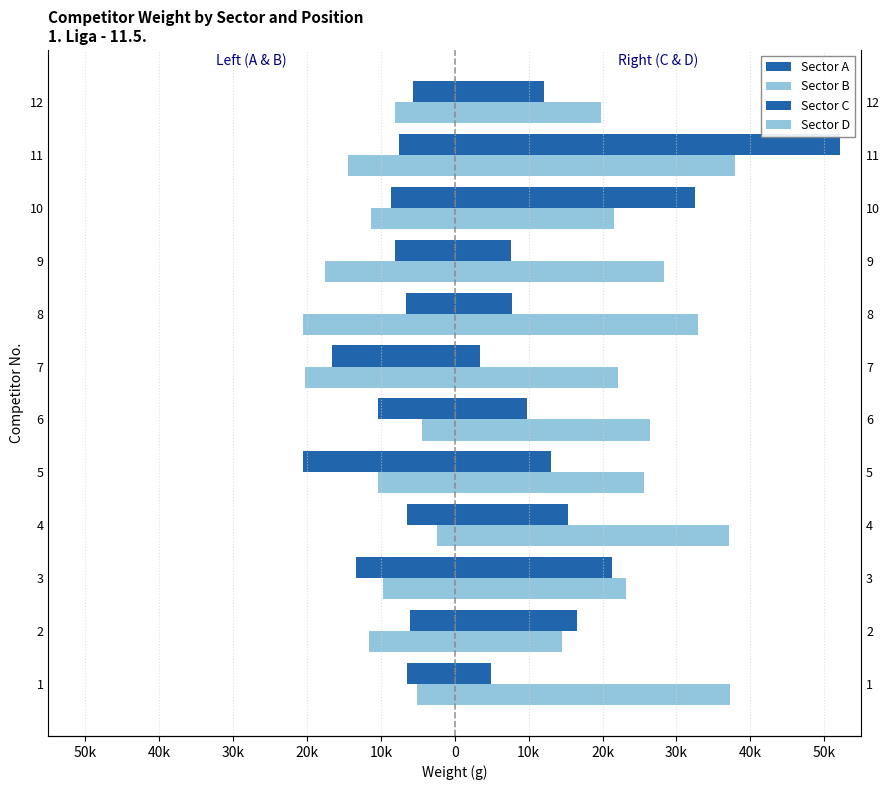

The Sector C series shows 15350 at 4. True or false?

True